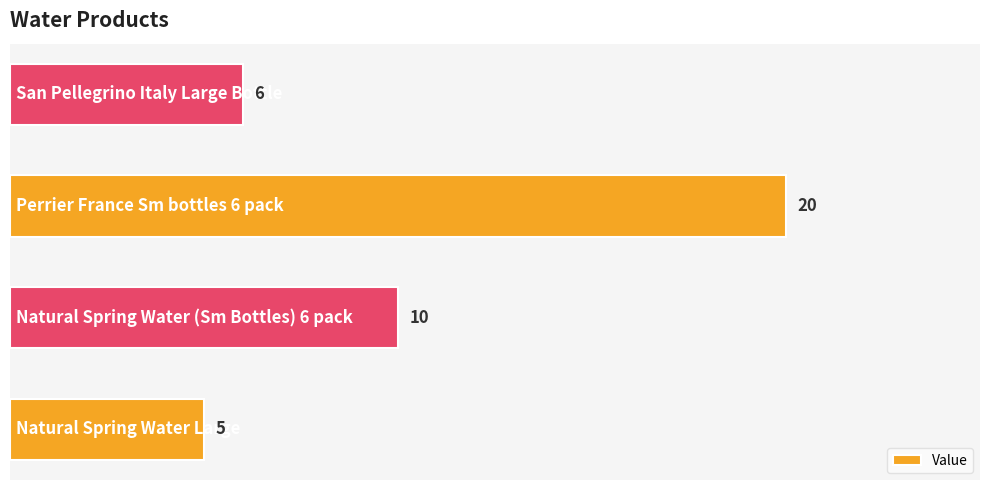

Reading bottom to top, extract all data points from this chart.

5	10	20	6